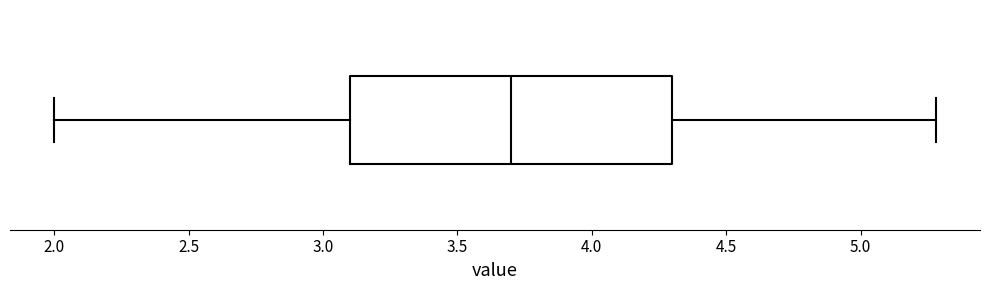

Where does the median line of the box sit on the x-axis? The values are not printed on the chart, so give them approximately, as read against the axis.

3.7